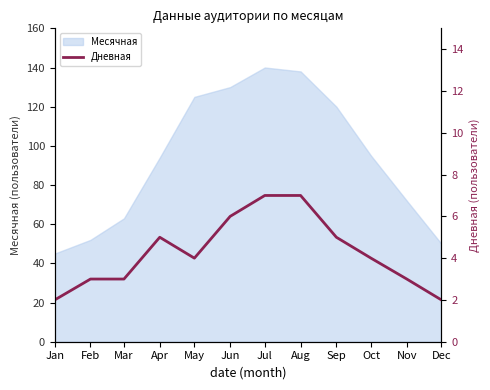

True or false: Месячная has a value of 45 at Jan.

True